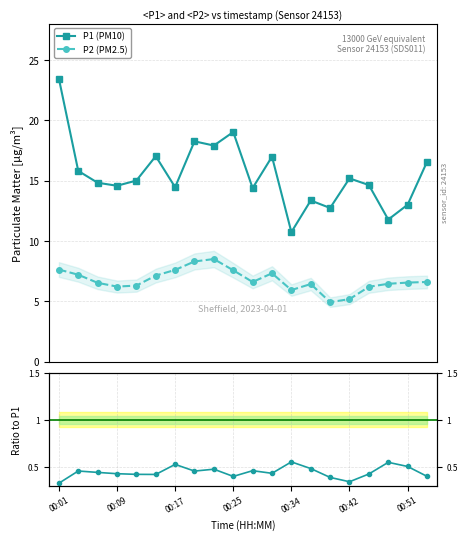

At how many categories does at least one series exceed 6?

20